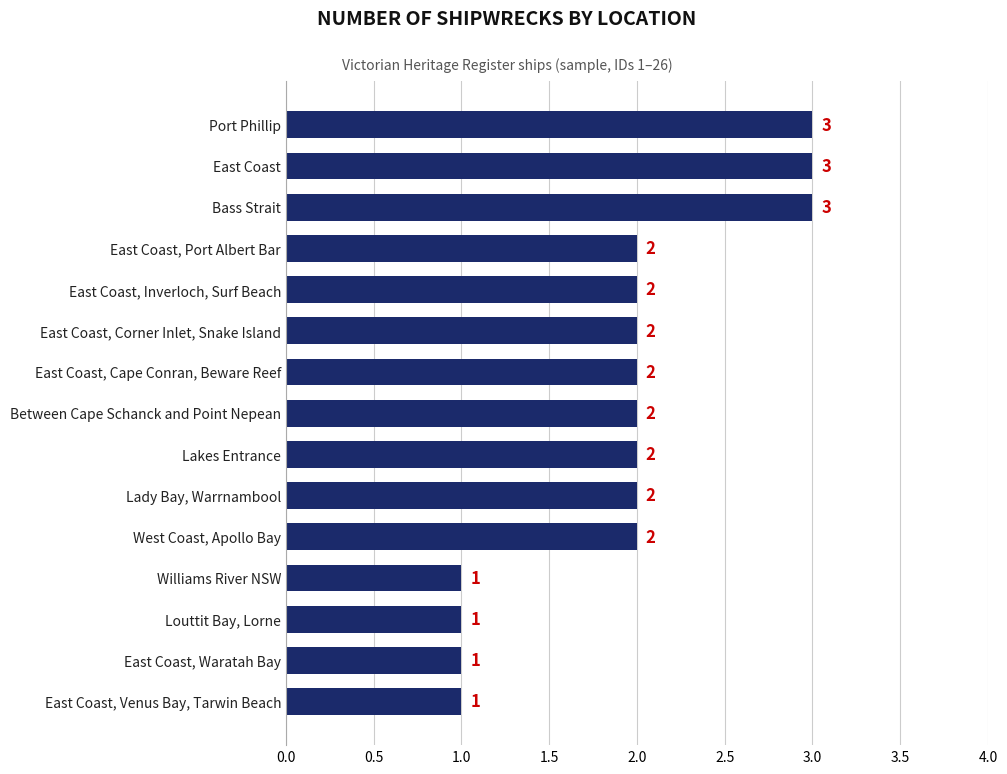

Reading top to bottom, transcribe all the data shown in this chart.

Port Phillip=3	East Coast=3	Bass Strait=3	East Coast, Port Albert Bar=2	East Coast, Inverloch, Surf Beach=2	East Coast, Corner Inlet, Snake Island=2	East Coast, Cape Conran, Beware Reef=2	Between Cape Schanck and Point Nepean=2	Lakes Entrance=2	Lady Bay, Warrnambool=2	West Coast, Apollo Bay=2	Williams River NSW=1	Louttit Bay, Lorne=1	East Coast, Waratah Bay=1	East Coast, Venus Bay, Tarwin Beach=1